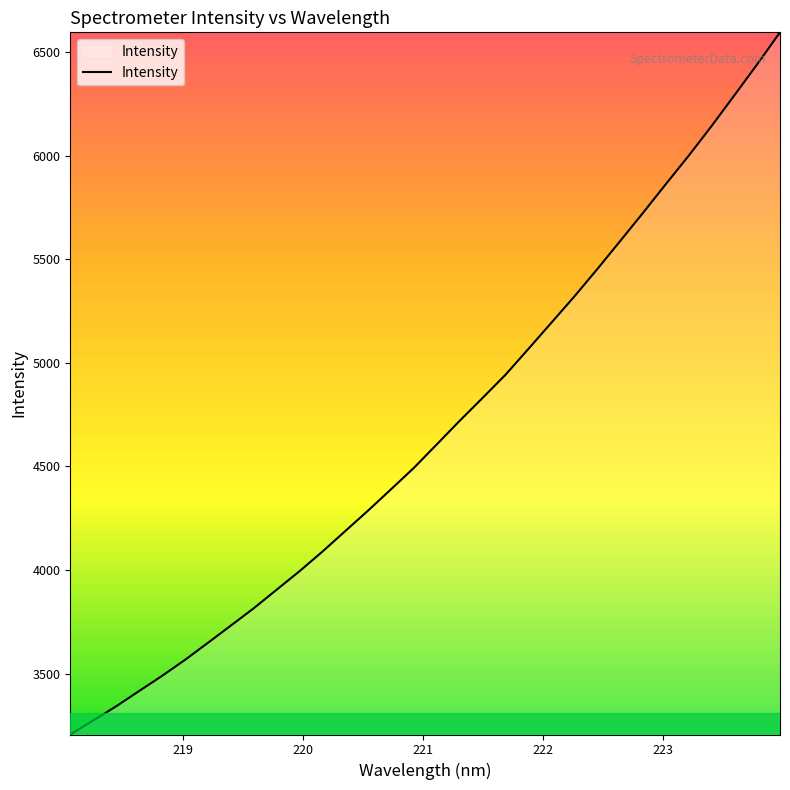

What is the maximum value shown in the chart?

6595.9